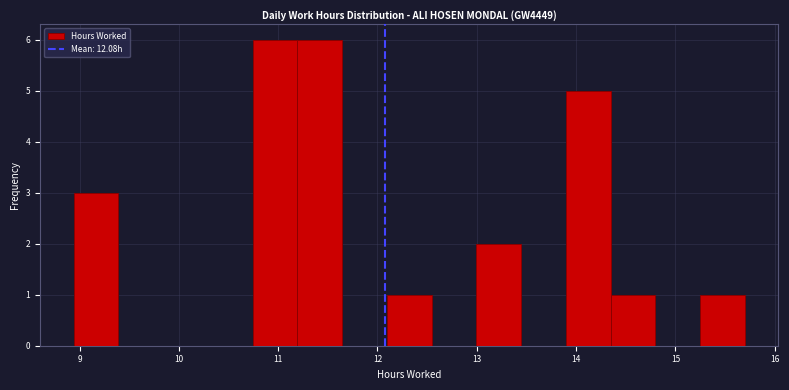

Reading left to right, transcribe this chart: for each bar, give the range it covers on the x-axis and its height. Neither the bar edges nor the heights are printed on the chart, so give them approximately, as read against the axes.

8.9 to 9.4: 3
9.4 to 9.8: 0
9.8 to 10.3: 0
10.3 to 10.7: 0
10.7 to 11.2: 6
11.2 to 11.6: 6
11.6 to 12.1: 0
12.1 to 12.5: 1
12.5 to 13.0: 0
13.0 to 13.4: 2
13.4 to 13.9: 0
13.9 to 14.3: 5
14.3 to 14.8: 1
14.8 to 15.2: 0
15.2 to 15.7: 1